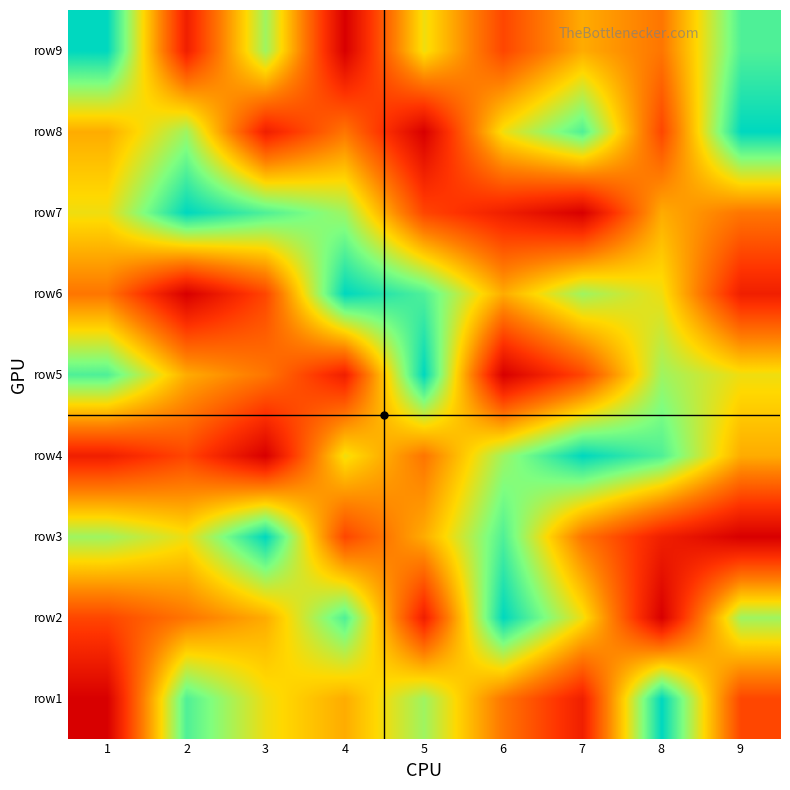

What is the difference between the highest and lowest values at 5?

8